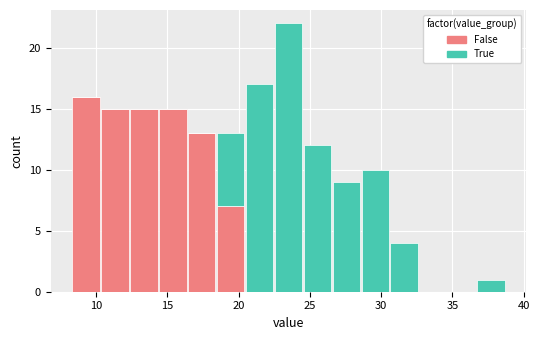

Which range on the x-axis has the tallest stacked bar (by total height)?

22.5 to 24.5